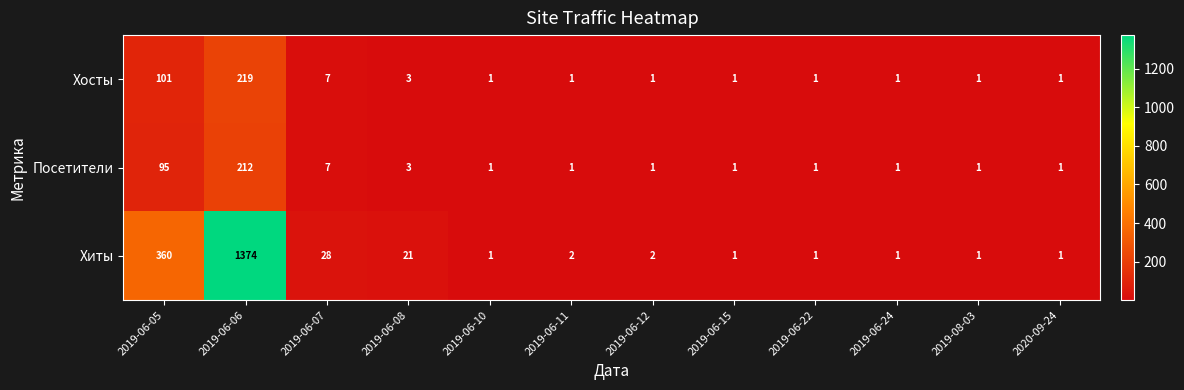

What is the highest value of the Посетители series?

212